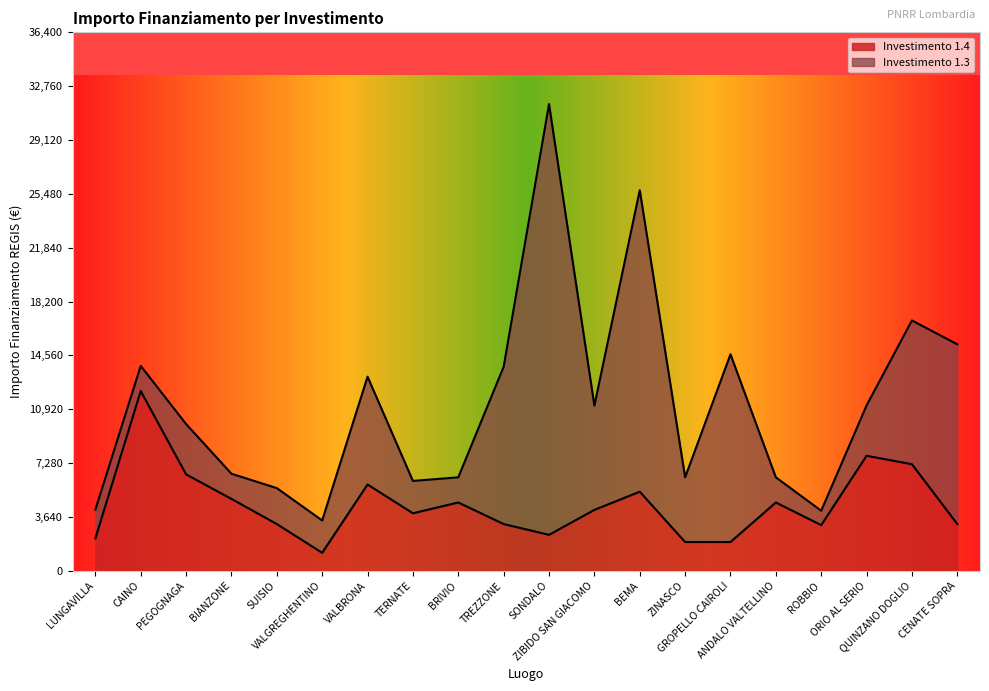

List the labels in order of value, largest first.

CAINO, ORIO AL SERIO, QUINZANO DOGLIO, PEGOGNAGA, VALBRONA, BEMA, BIANZONE, BRIVIO, ANDALO VALTELLINO, ZIBIDO SAN GIACOMO, TERNATE, SUISIO, TREZZONE, CENATE SOPRA, ROBBIO, SONDALO, LUNGAVILLA, ZINASCO, GROPELLO CAIROLI, VALGREGHENTINO